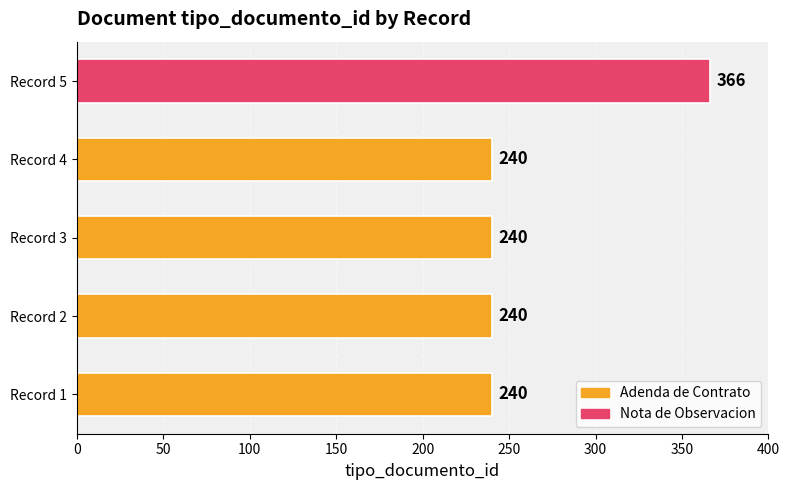

What is the average value?

265